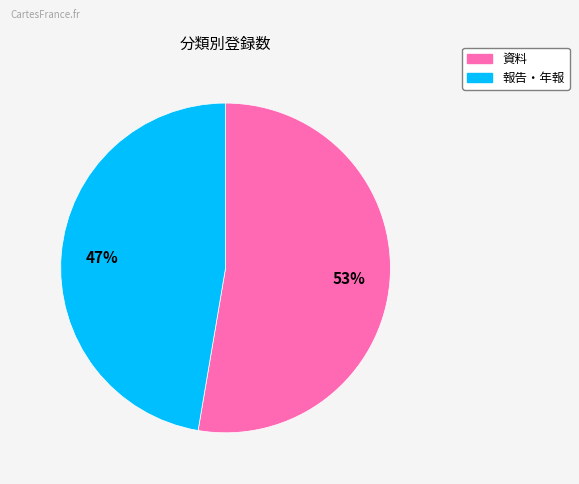

Is there a majority slice in this chart?

Yes